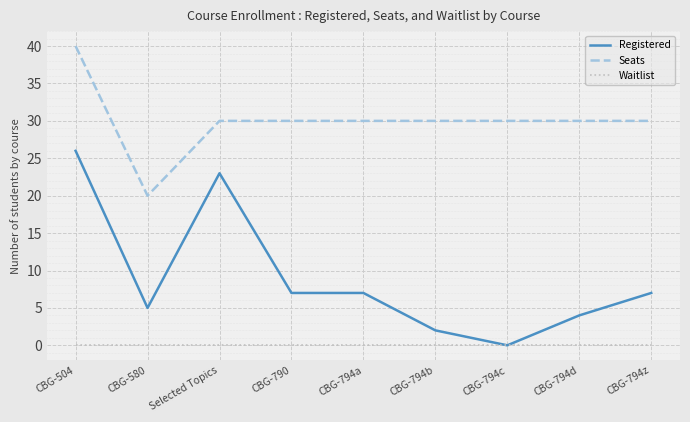

Is this an area chart (filled region under the line)?

No